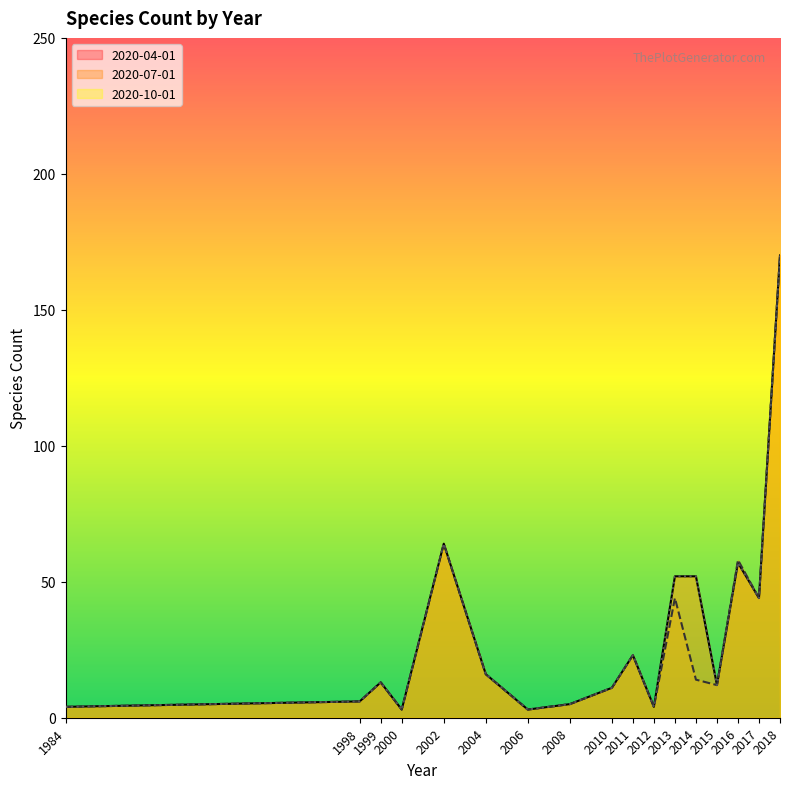

Is it true that 2020-10-01 line equals 3 at 2006?

True